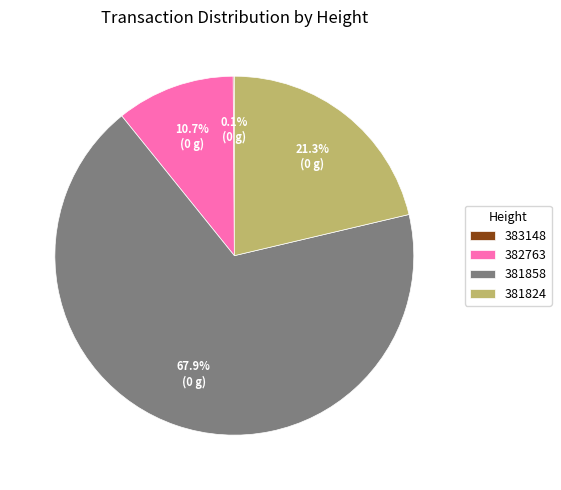

Does 381858 account for over 50% of the chart?

Yes